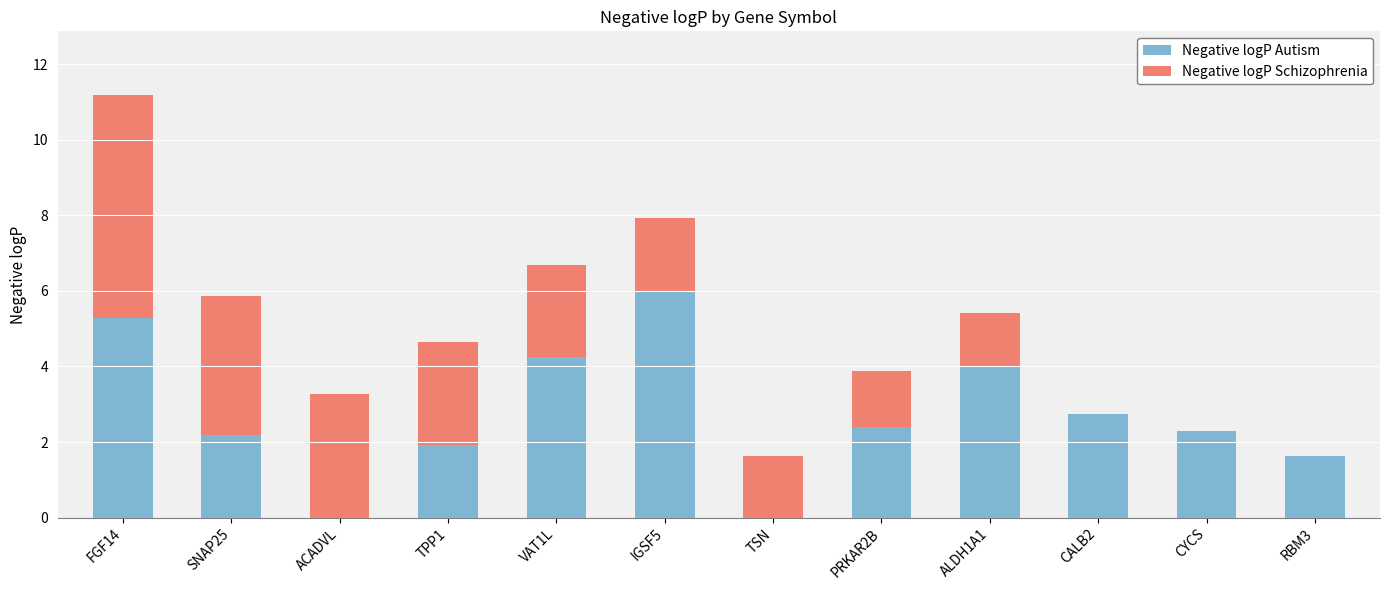

At which category is the sum across all series the highest?

FGF14